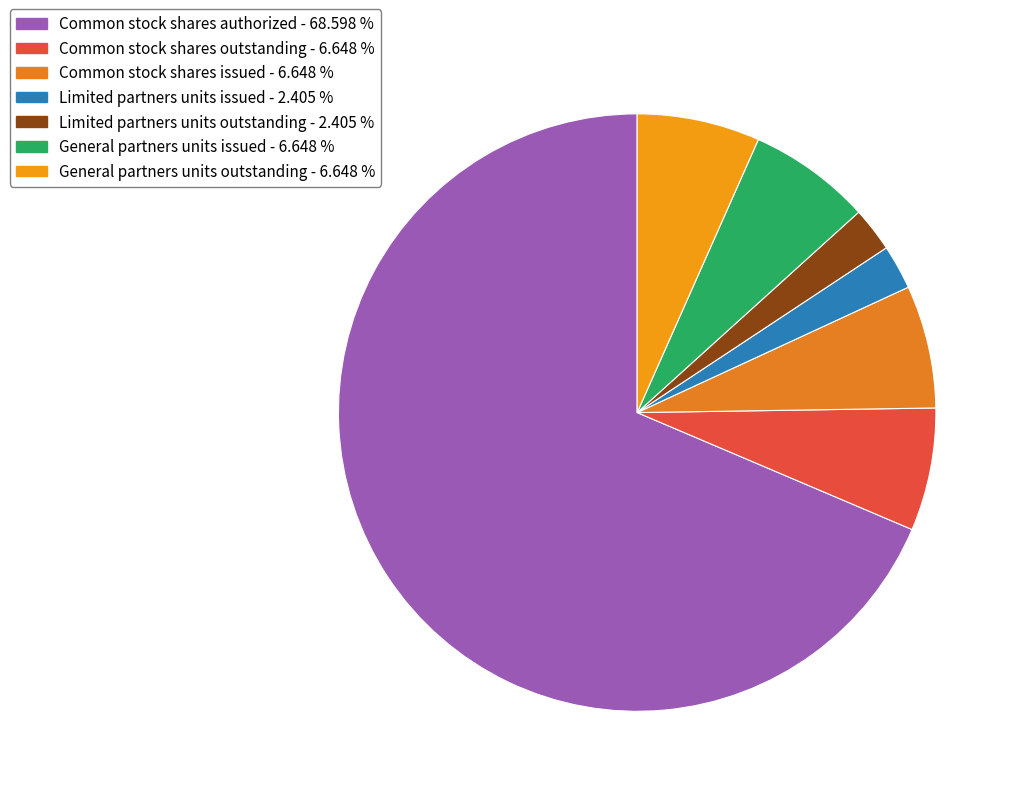

Rank the categories by value from highest to lowest.

Common stock shares authorized, Common stock shares outstanding, Common stock shares issued, General partners units issued, General partners units outstanding, Limited partners units issued, Limited partners units outstanding